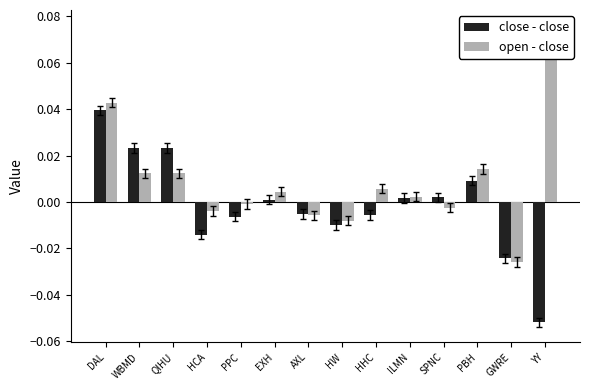

The value of close - close at AXL is -0.0. True or false?

True